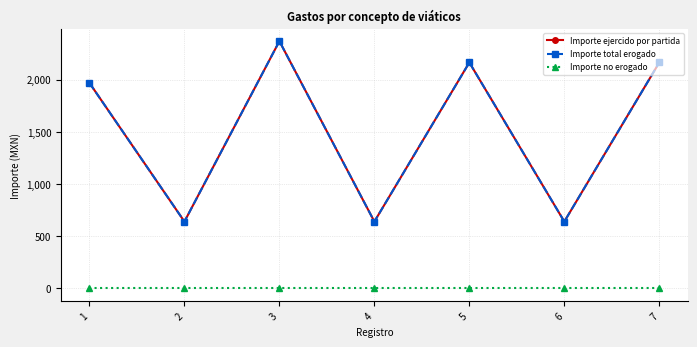

True or false: Importe ejercido por partida and Importe total erogado intersect in this chart.

False